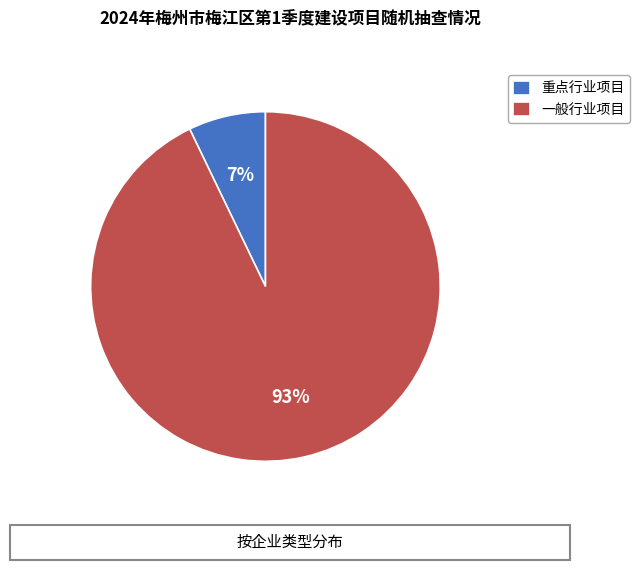

Combined, do 一般行业项目 and 重点行业项目 account for over 50%?

Yes